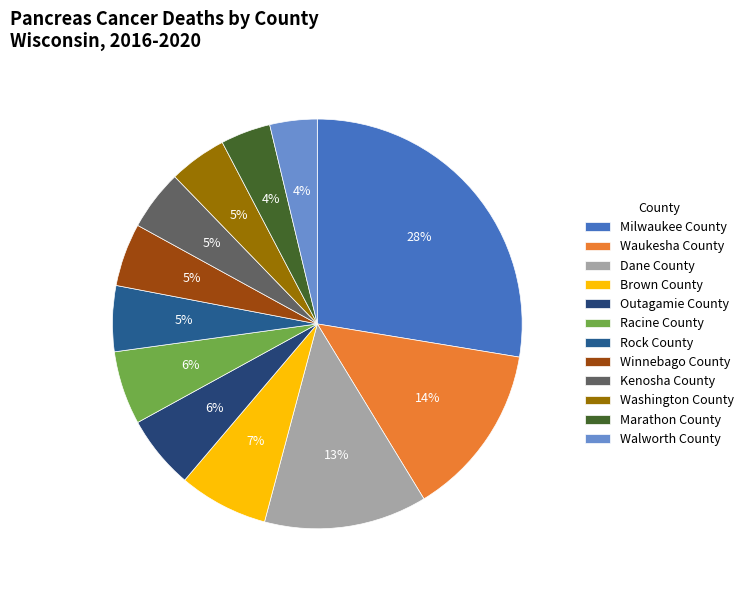

What is the largest slice in the pie chart?

Milwaukee County